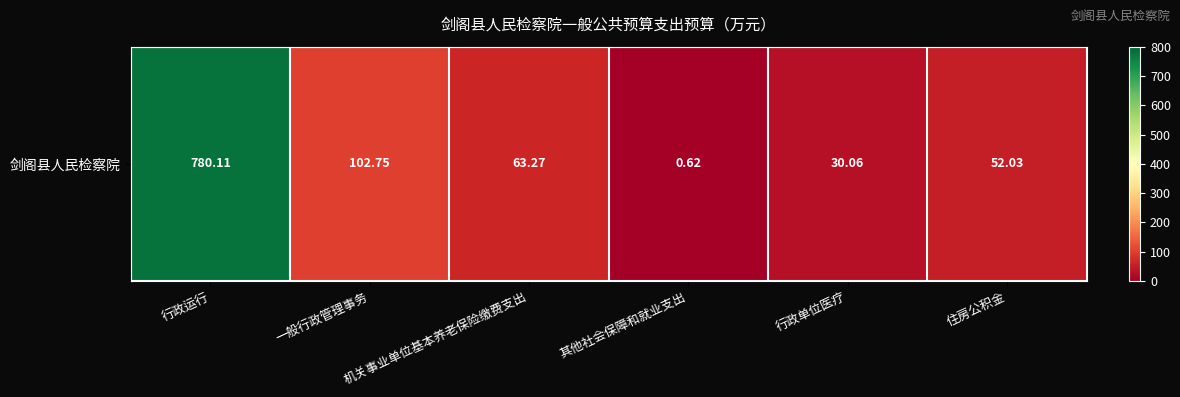

Is it true that the value at 住房公积金 is 52.0?

True